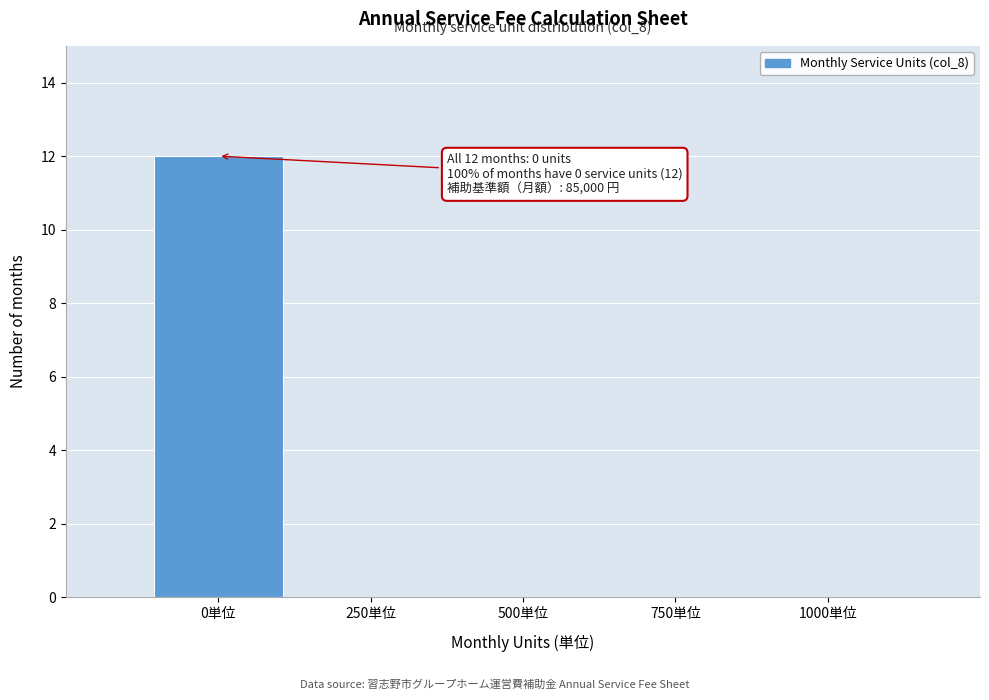

Reading right to left, transcribe all the data shown in this chart.

1000単位=0	750単位=0	500単位=0	250単位=0	0単位=12